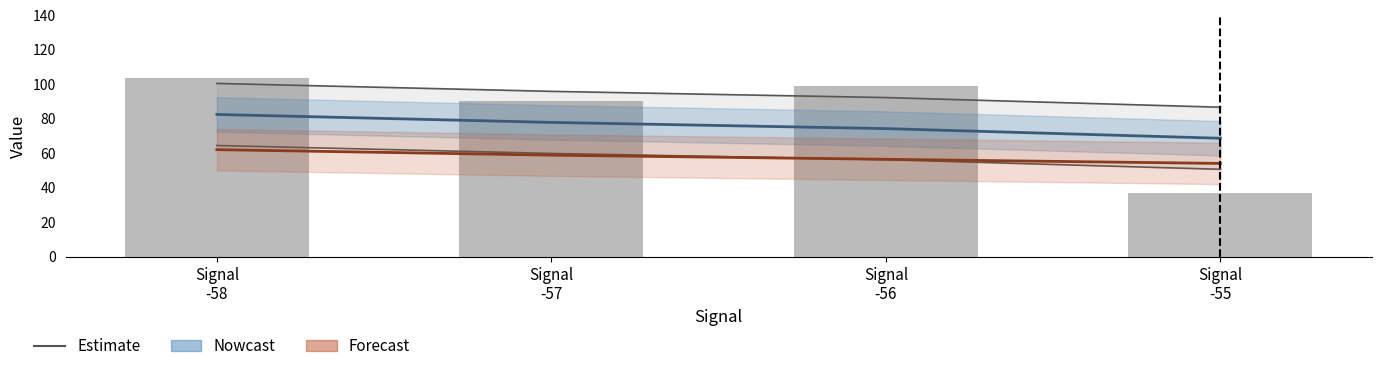

What is the sum of the Nowcast values at Signal
-57 and Signal
-56?

152.0